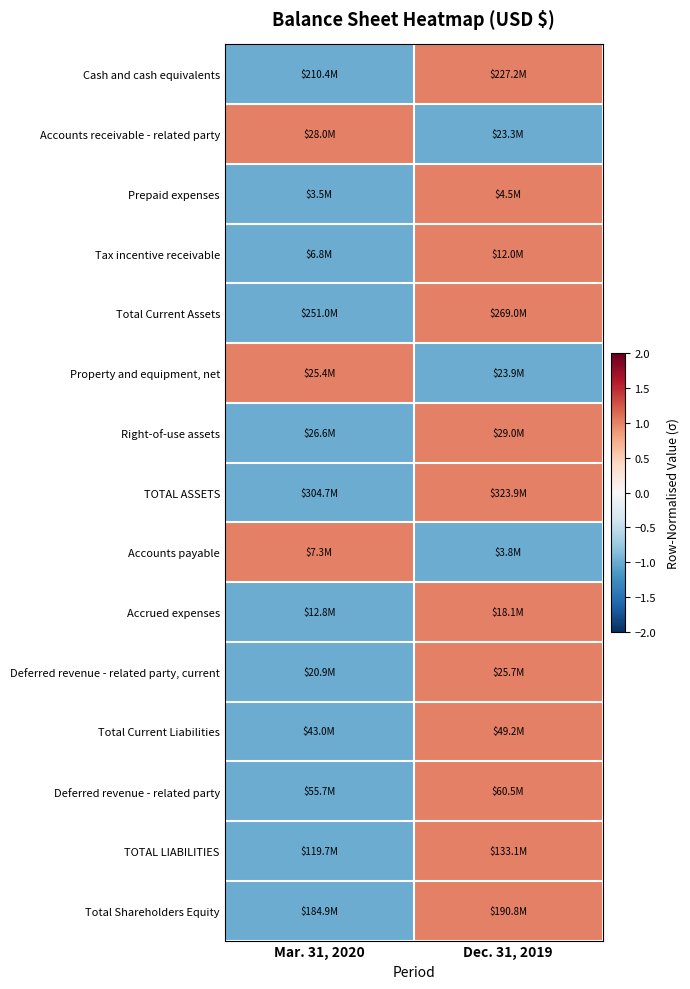

Reading left to right, extract all data points from this chart.

Cash and cash equivalents: Mar. 31, 2020=-1	Dec. 31, 2019=1
Accounts receivable - related party: Mar. 31, 2020=1	Dec. 31, 2019=-1
Prepaid expenses: Mar. 31, 2020=-1	Dec. 31, 2019=1
Tax incentive receivable: Mar. 31, 2020=-1	Dec. 31, 2019=1
Total Current Assets: Mar. 31, 2020=-1	Dec. 31, 2019=1
Property and equipment, net: Mar. 31, 2020=1	Dec. 31, 2019=-1
Right-of-use assets: Mar. 31, 2020=-1	Dec. 31, 2019=1
TOTAL ASSETS: Mar. 31, 2020=-1	Dec. 31, 2019=1
Accounts payable: Mar. 31, 2020=1	Dec. 31, 2019=-1
Accrued expenses: Mar. 31, 2020=-1	Dec. 31, 2019=1
Deferred revenue - related party, current: Mar. 31, 2020=-1	Dec. 31, 2019=1
Total Current Liabilities: Mar. 31, 2020=-1	Dec. 31, 2019=1
Deferred revenue - related party: Mar. 31, 2020=-1	Dec. 31, 2019=1
TOTAL LIABILITIES: Mar. 31, 2020=-1	Dec. 31, 2019=1
Total Shareholders Equity: Mar. 31, 2020=-1	Dec. 31, 2019=1